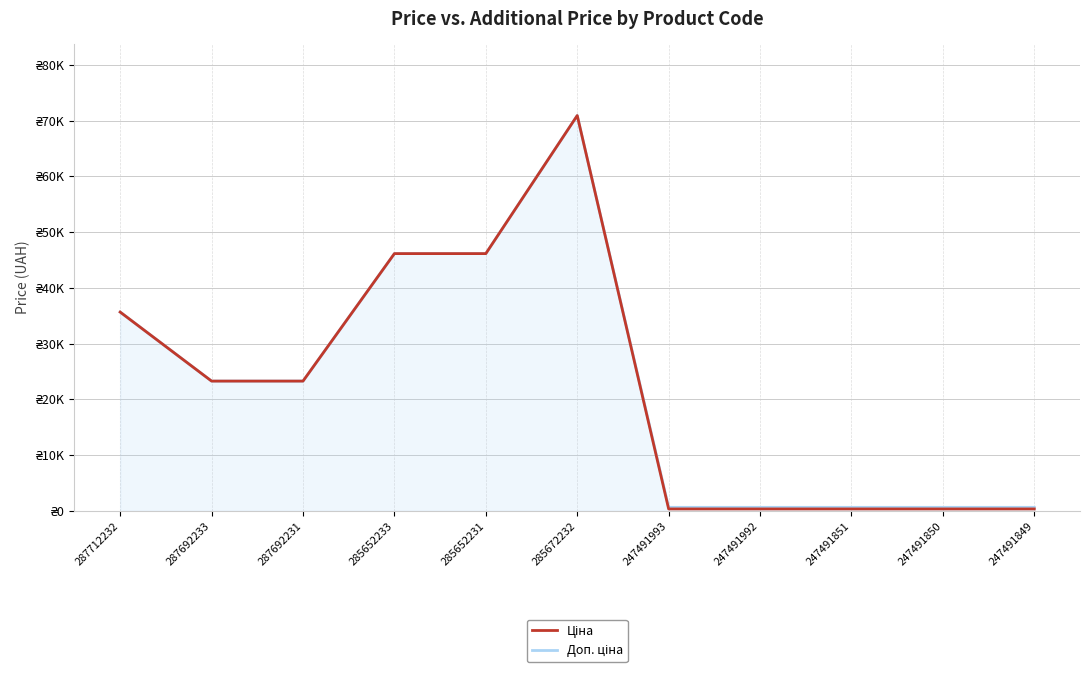

Does the chart have visible grid lines?

Yes